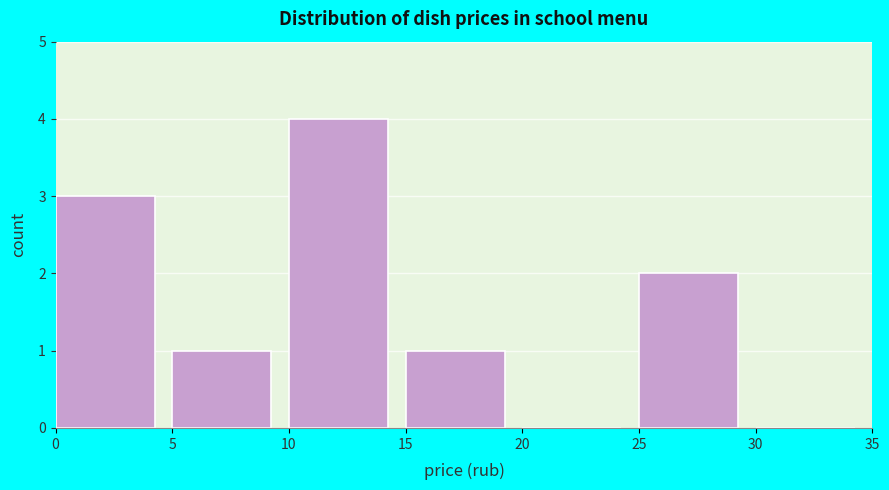

Reading left to right, transcribe this chart: for each bar, give the range it covers on the x-axis and its height. The values are not printed on the chart, so give them approximately, as read against the axis.

0 to 5: 3
5 to 10: 1
10 to 15: 4
15 to 20: 1
20 to 25: 0
25 to 30: 2
30 to 35: 0